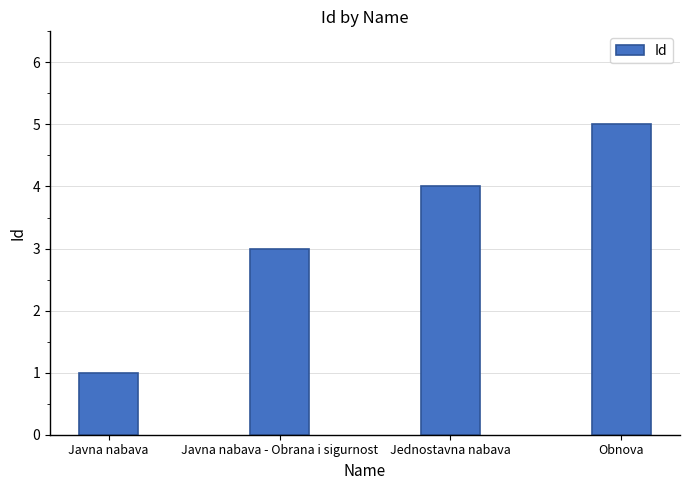

The value at Obnova is 5. True or false?

True